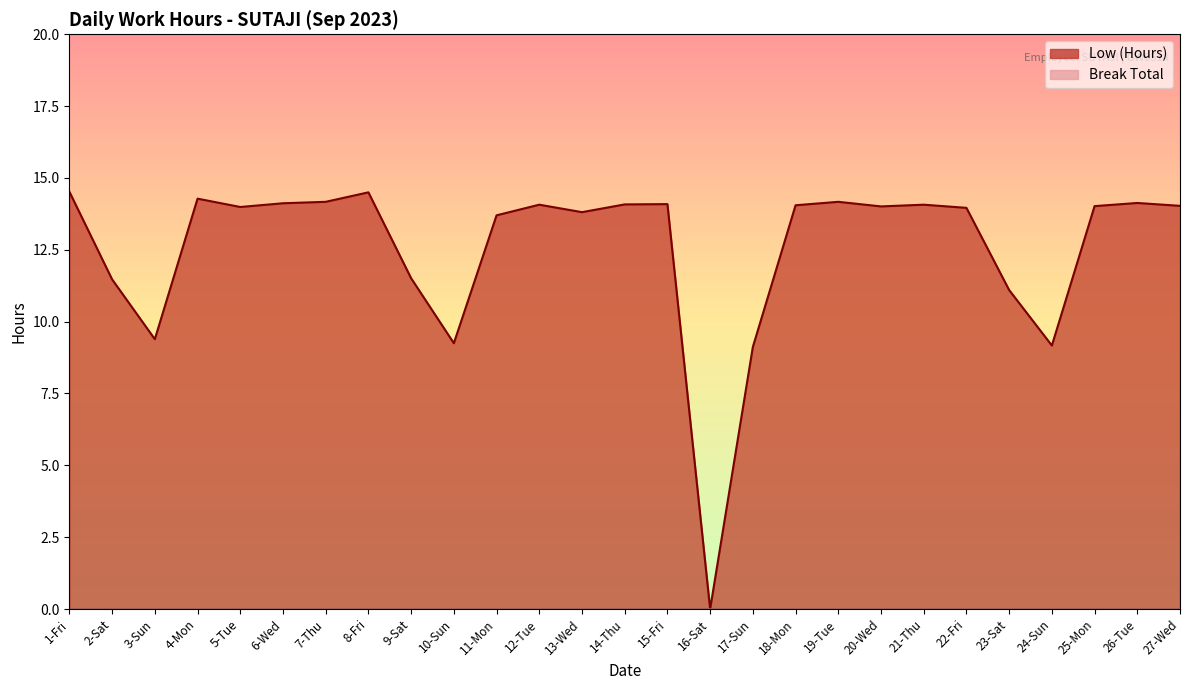

Read the value at 15-Fri.

14.1